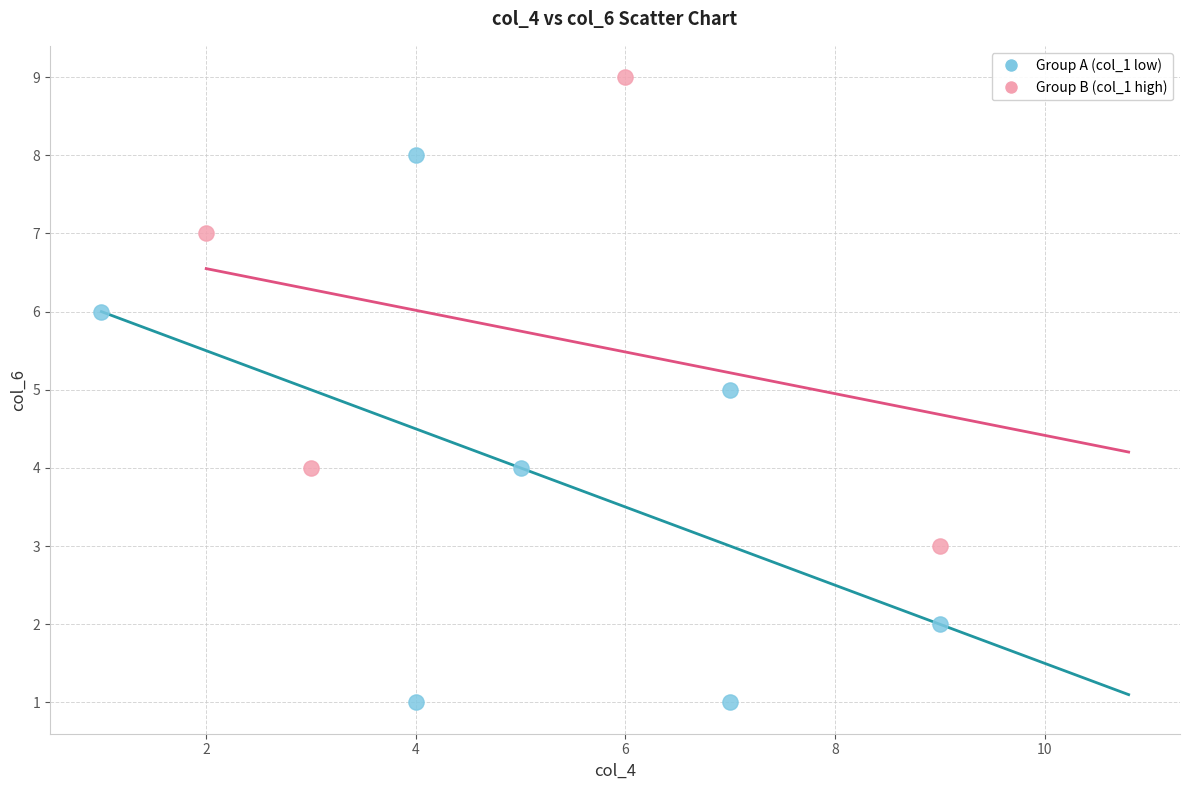

What are all the series names shown in the legend?

Group A (col_1 low), Group B (col_1 high)